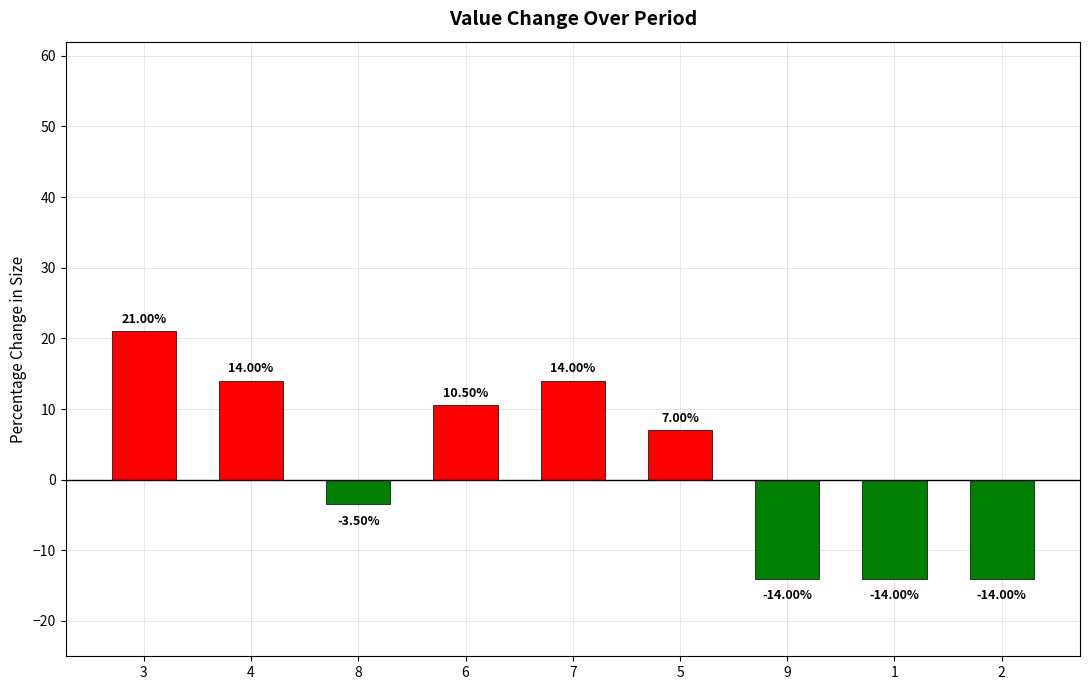

What is the average value?

2.3